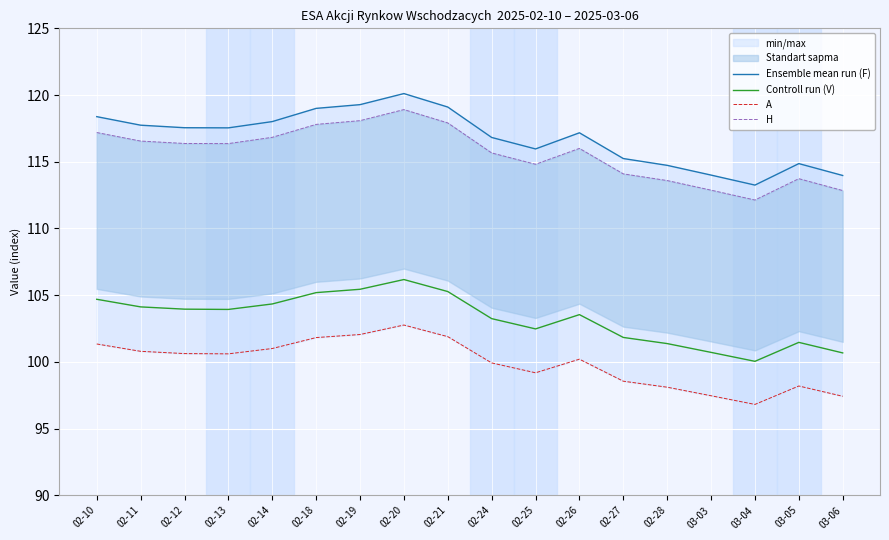

At how many categories does at least one series exceed 117?

10